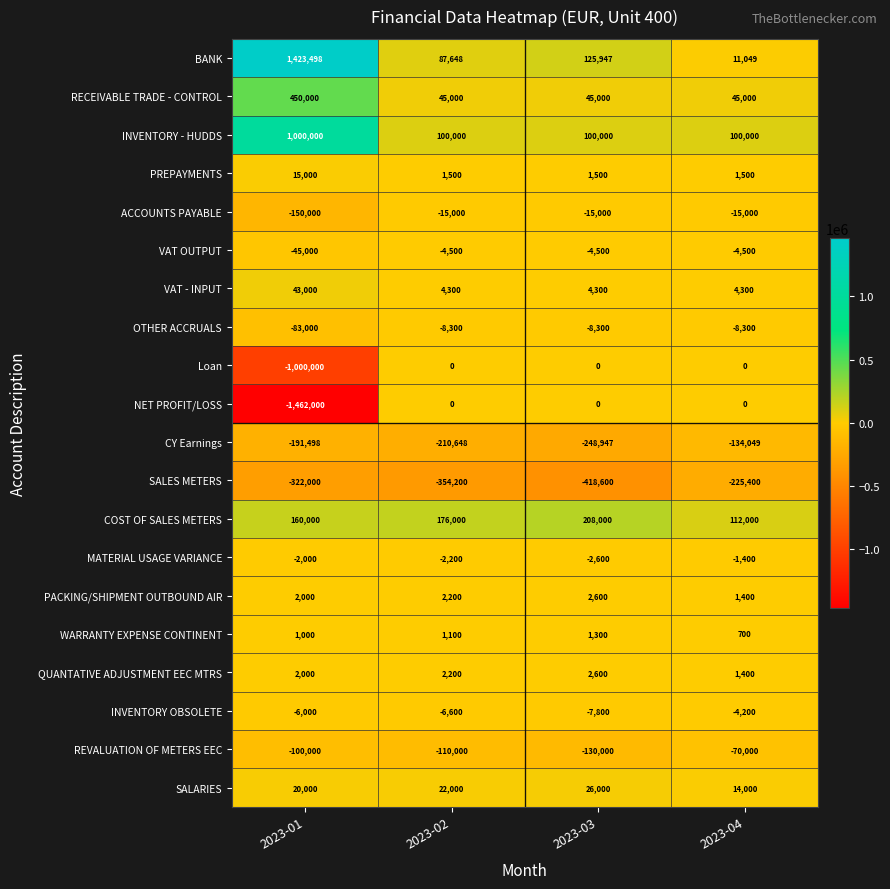

What is the difference between the highest and lowest values at 2023-01?

2885498